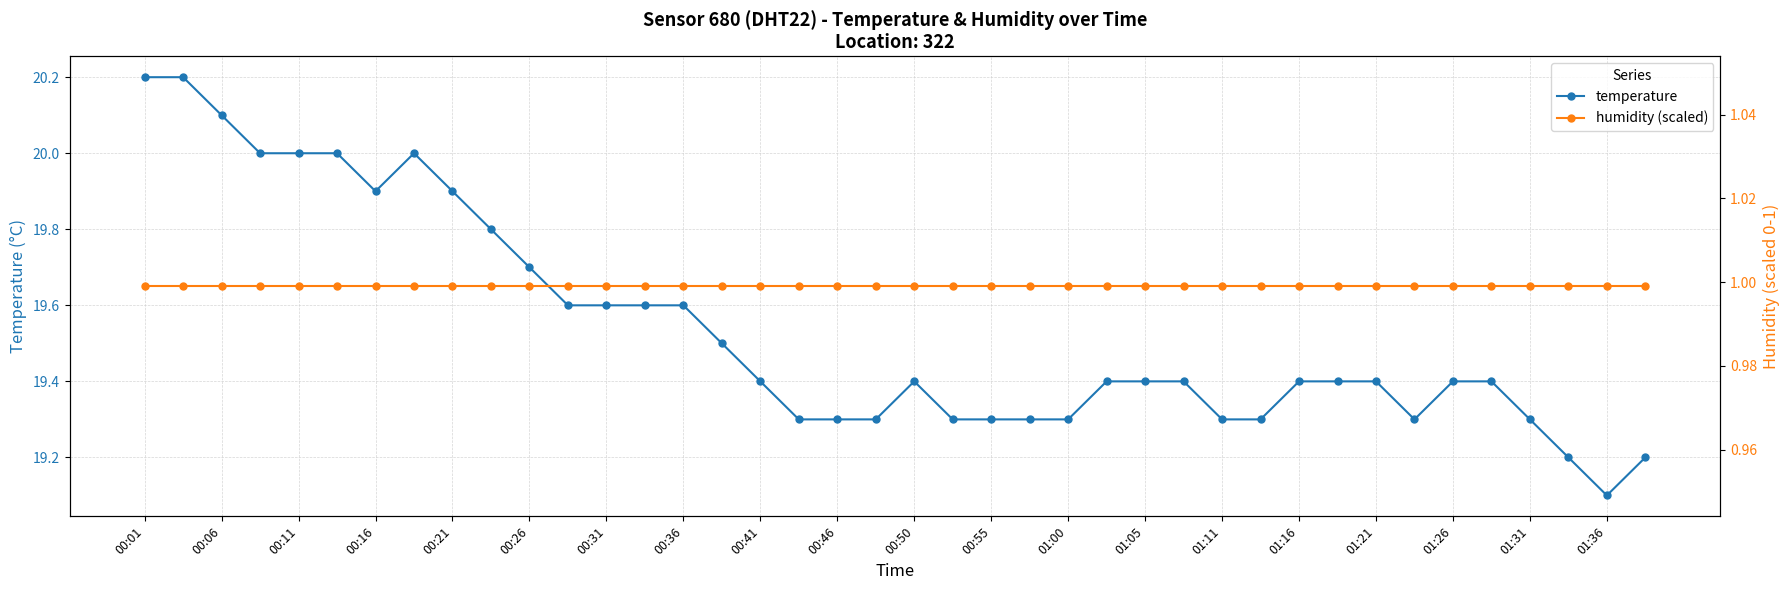

What is the maximum value shown in the chart?

20.2